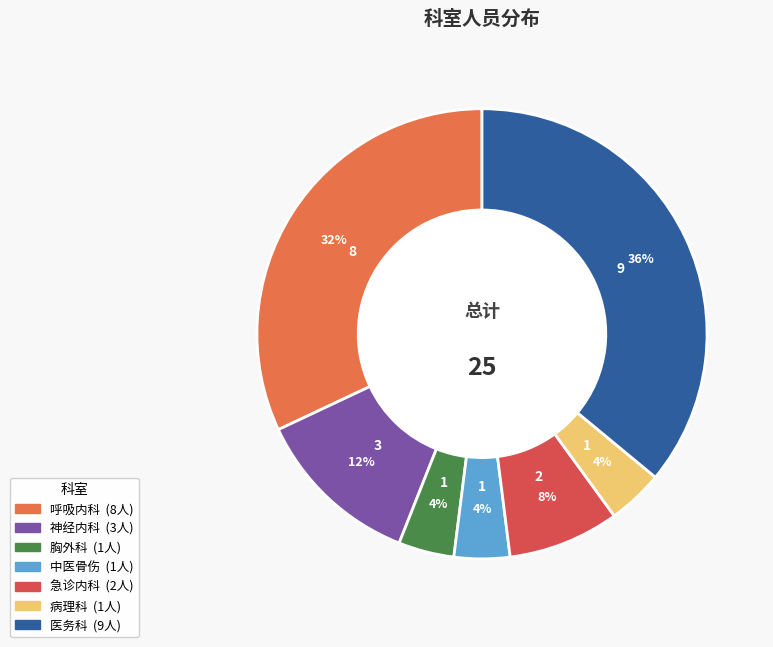

Combined, what portion of the pie is 呼吸内科 and 医务科?

68.0%